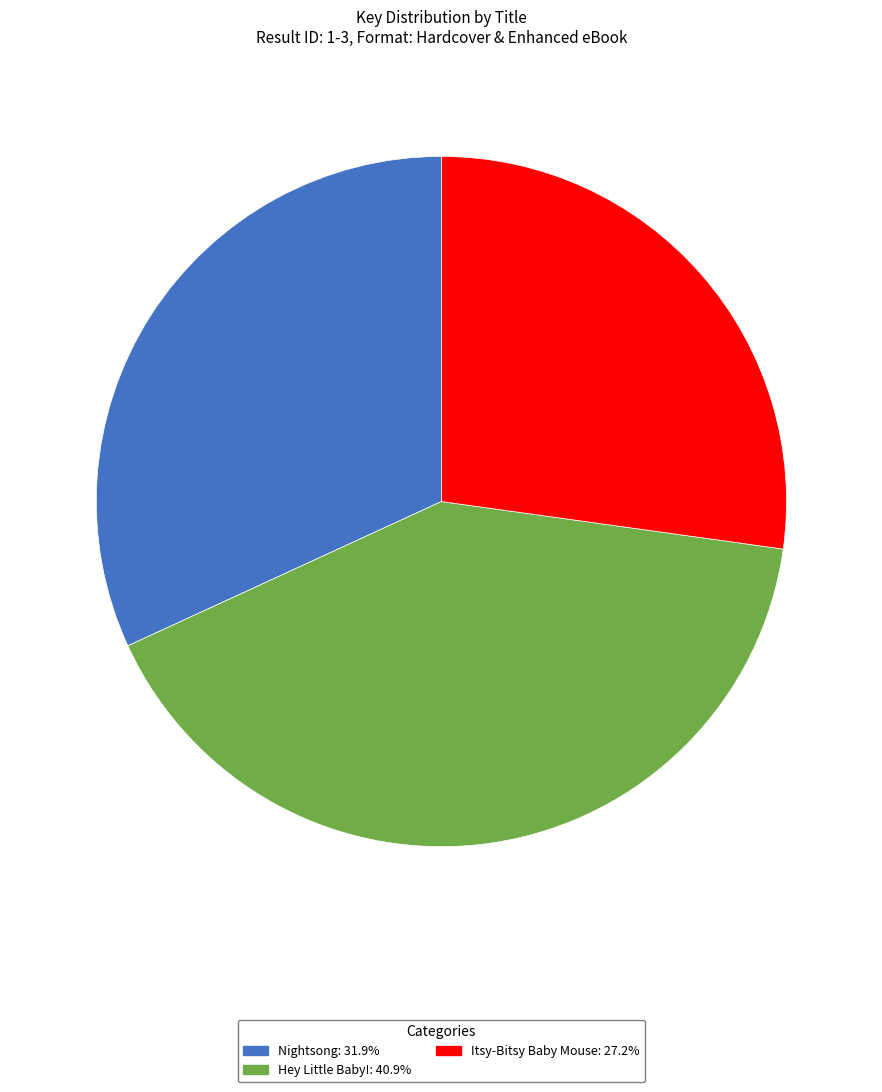

What is the ratio of the value at Hey Little Baby!: 40.9% to the value at Nightsong: 31.9%?

1.3